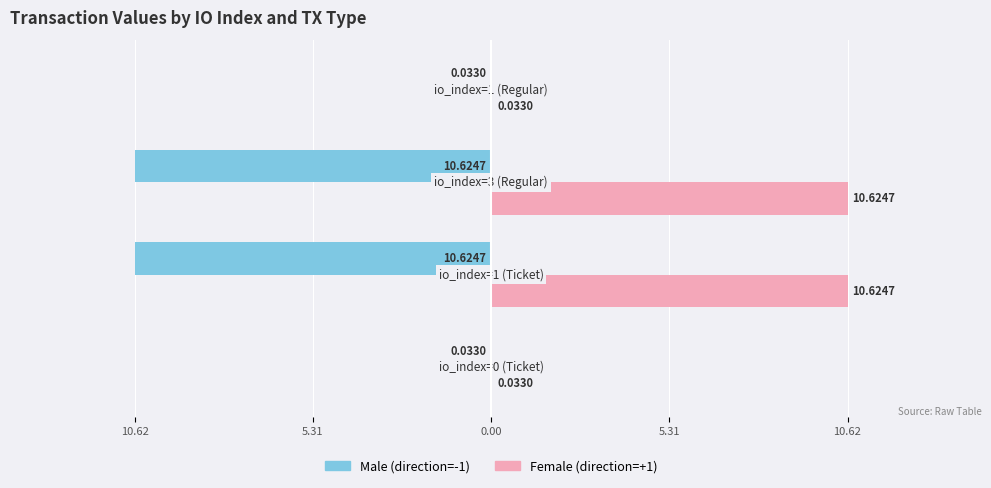

Which series has the largest total across all categories?

Female (direction=+1)